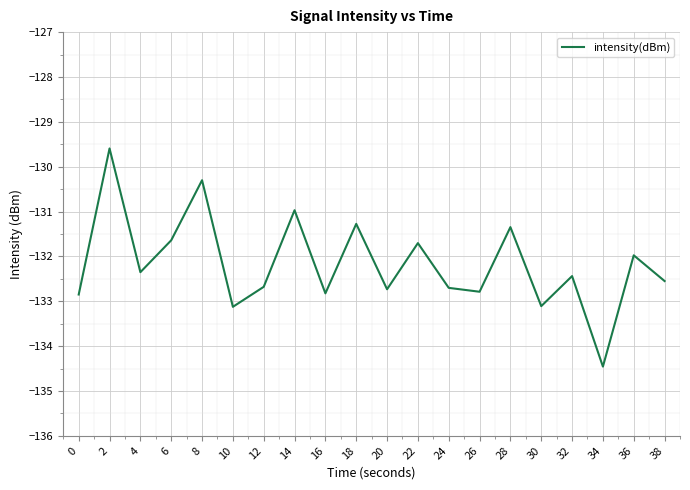

What is the average value?

-132.2